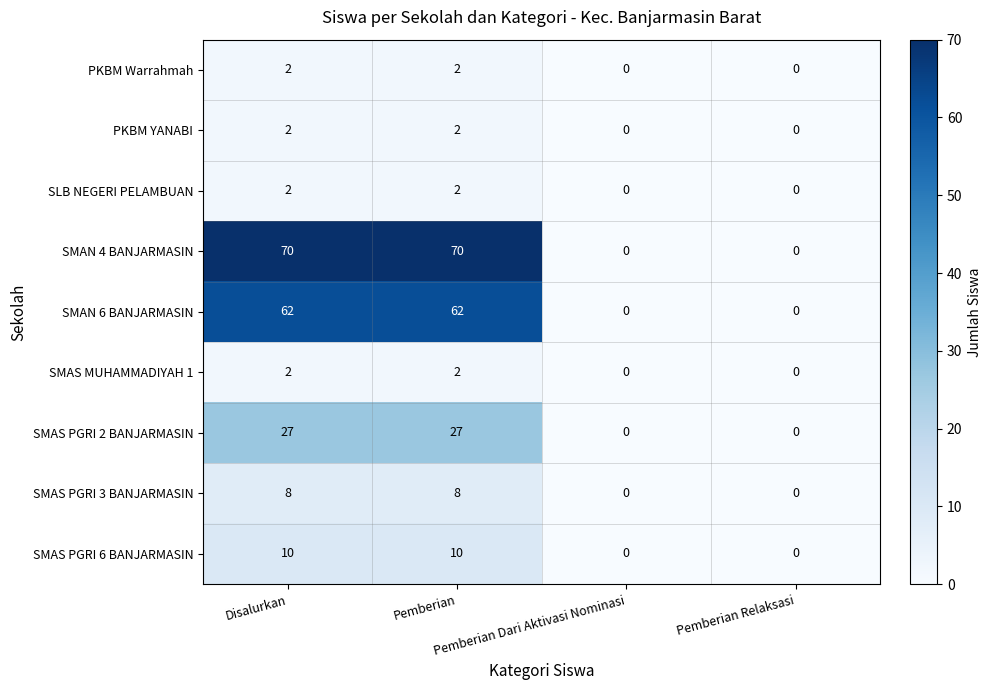

Which series has the largest total across all categories?

SMAN 4 BANJARMASIN